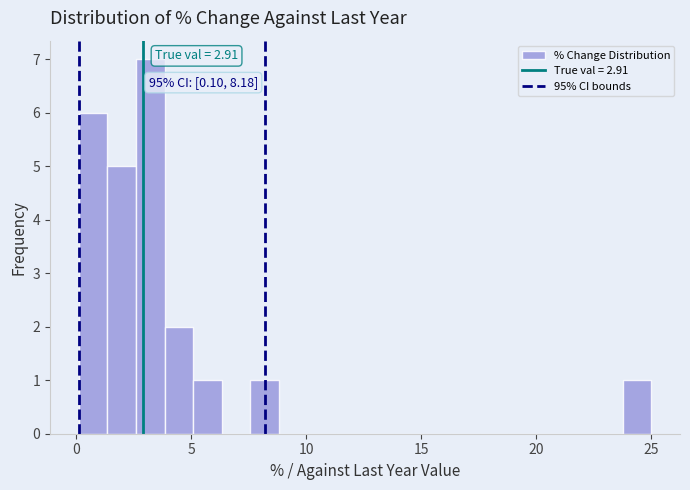

Around what value on the x-axis is the tallest bar? Give the approximate position of its centre, as read against the axis.

3.0